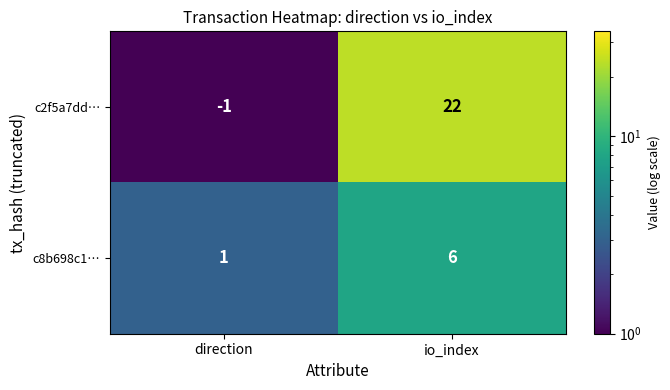

What is the difference between the maximum and minimum values in the c2f5a7dd… series?

23